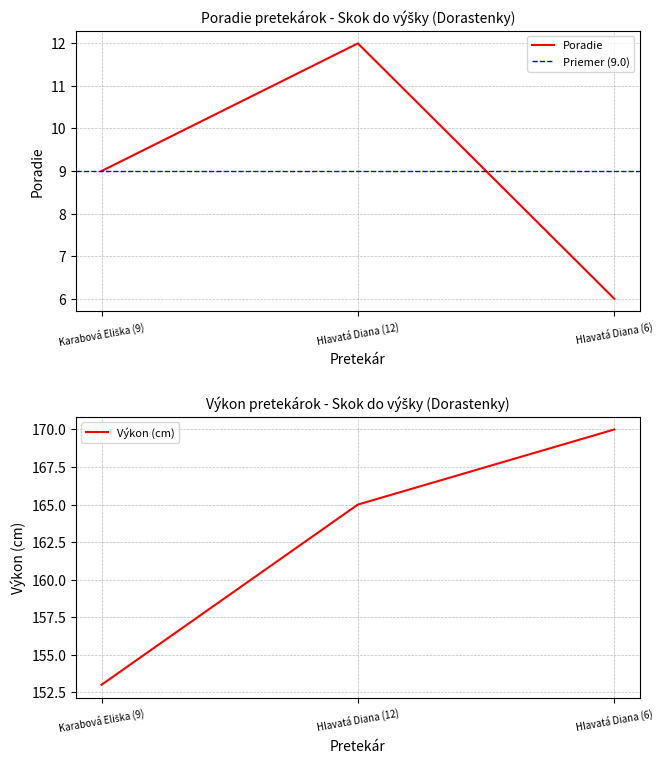

Reading right to left, transcribe all the data shown in this chart.

Poradie: Hlavatá Diana (6)=6	Hlavatá Diana (12)=12	Karabová Eliška (9)=9
Výkon: Hlavatá Diana (6)=170	Hlavatá Diana (12)=165	Karabová Eliška (9)=153